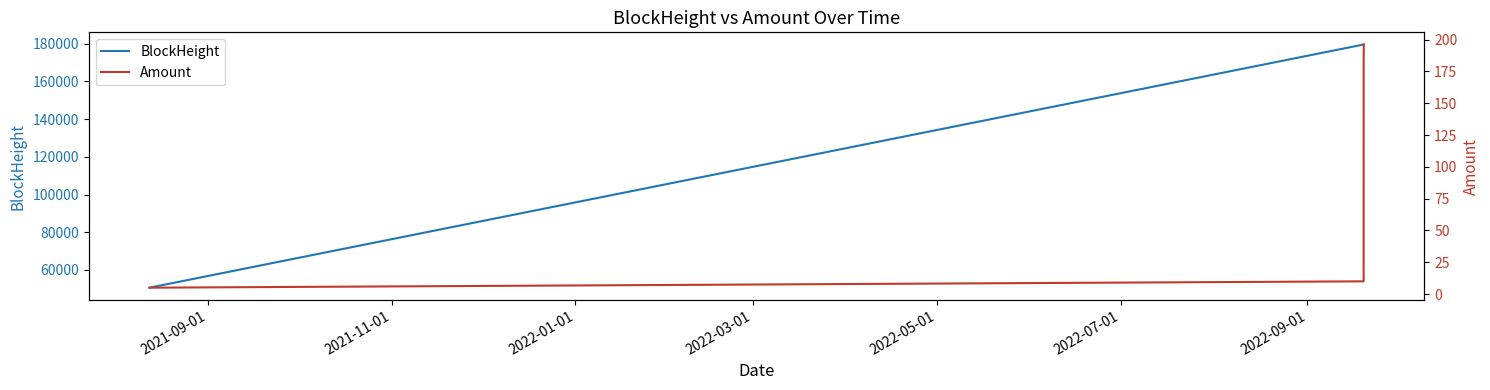

True or false: BlockHeight has more than 1 interior local peaks.

False